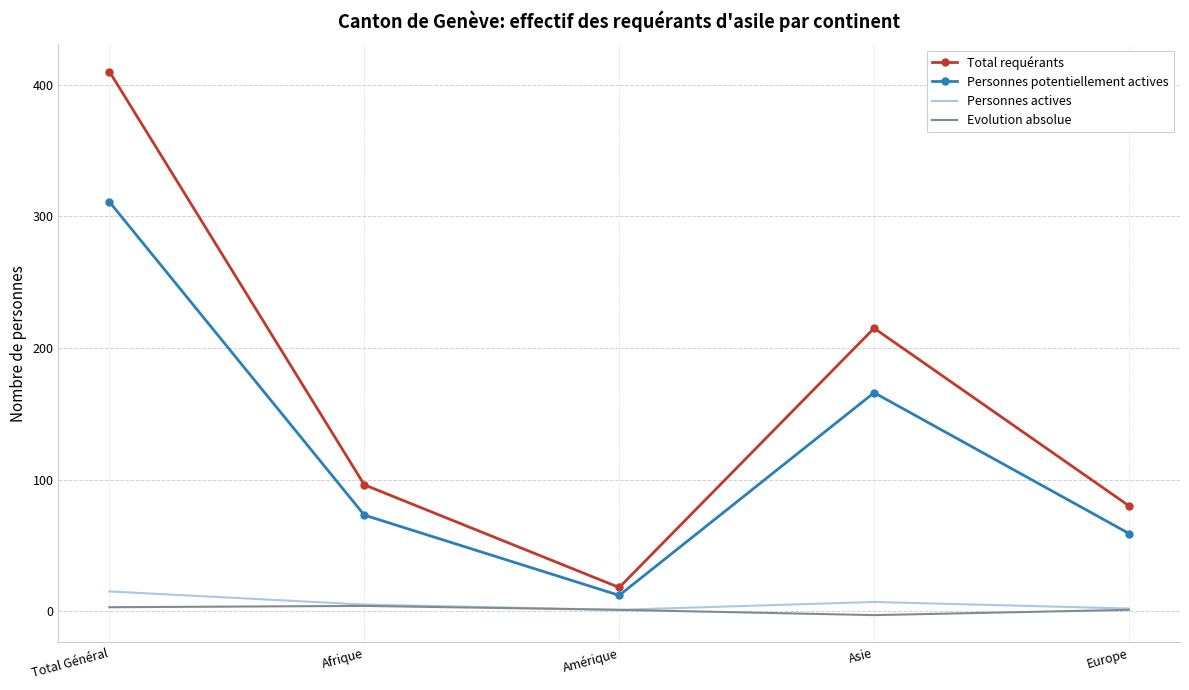

List the labels in order of Total requérants value, smallest first.

Amérique, Europe, Afrique, Asie, Total Général